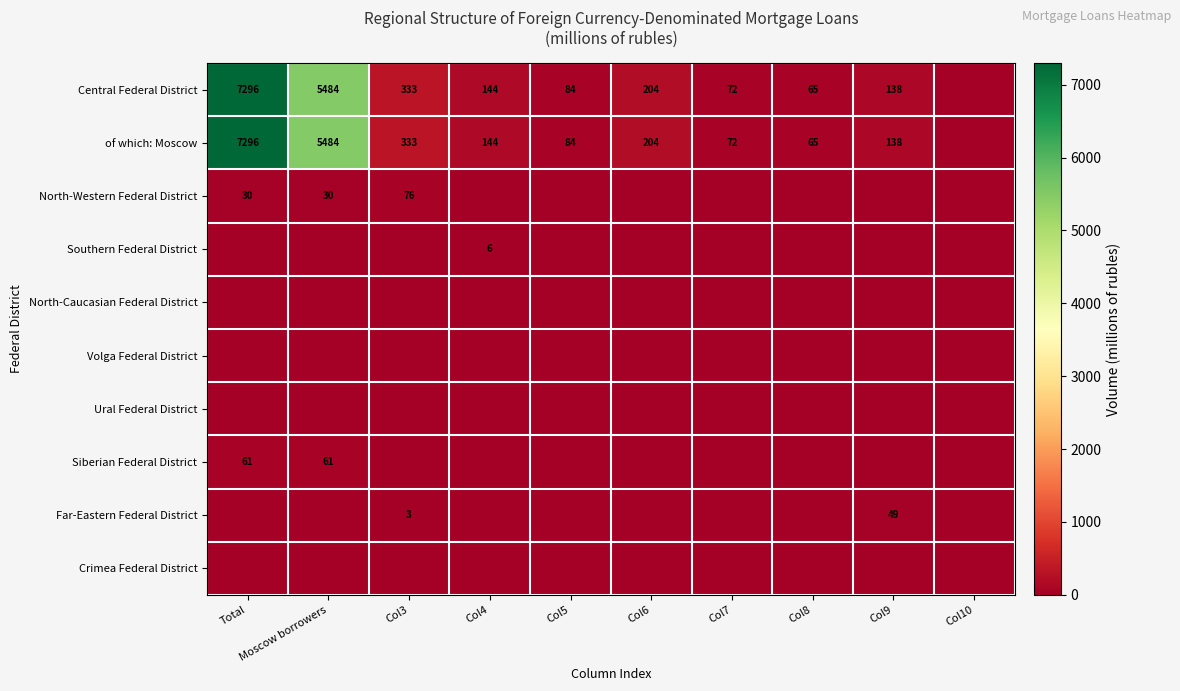

What is the sum of the of which: Moscow values at Col8 and Col9?

203